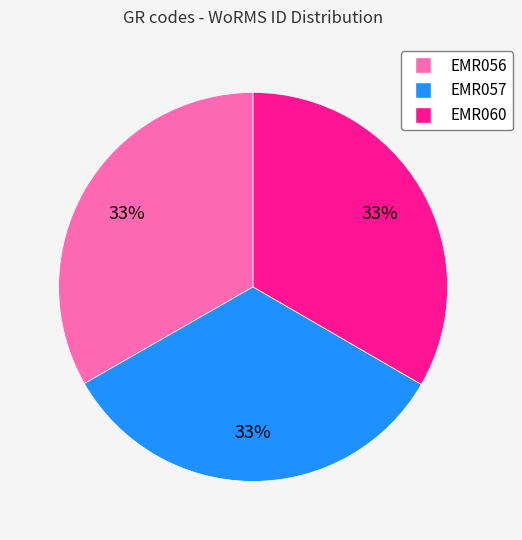

Count the number of slices in the pie.

3